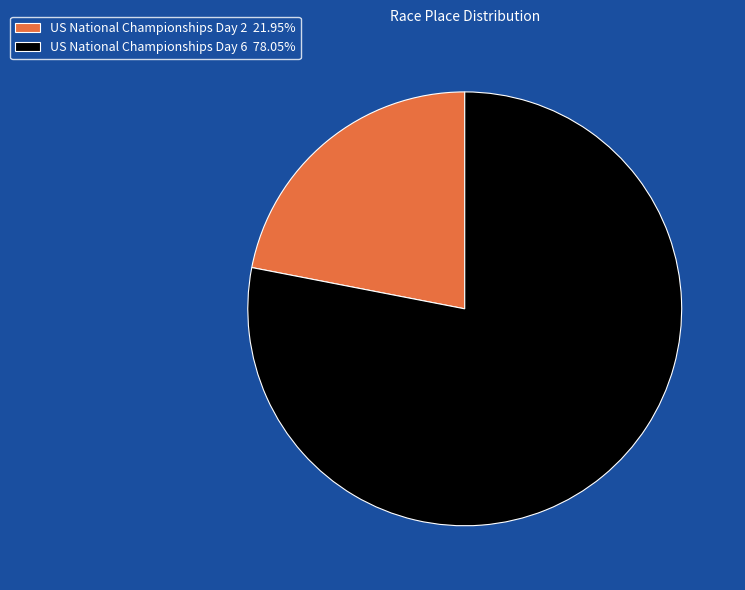

Which has a higher value, US National Championships Day 6 or US National Championships Day 2?

US National Championships Day 6